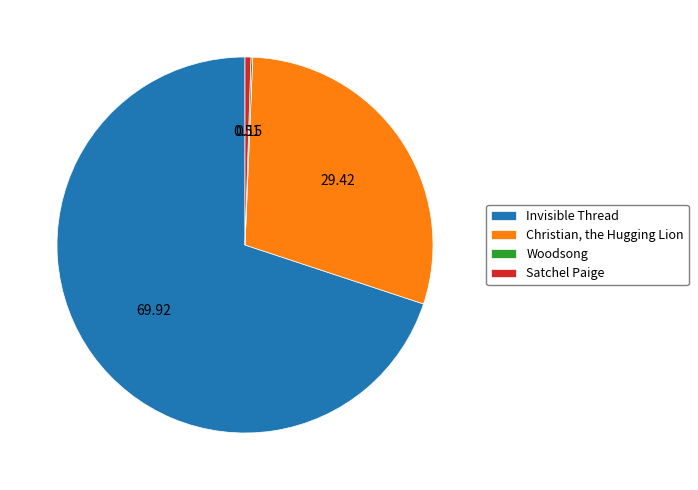

Between Christian, the Hugging Lion and Satchel Paige, which is larger?

Christian, the Hugging Lion